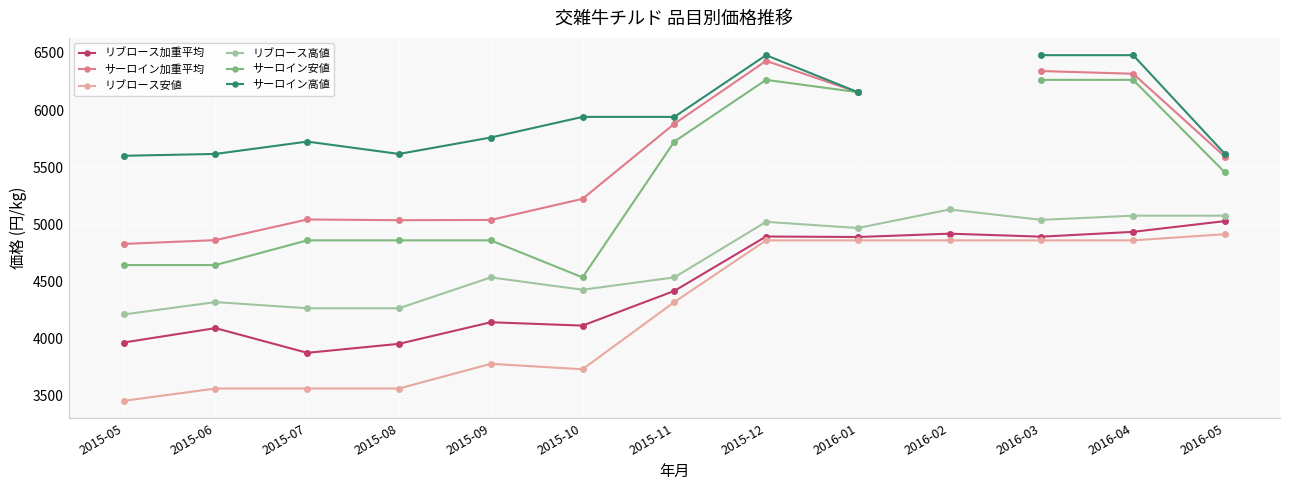

In サーロイン加重平均, how many points are higher than both neighbors (excluding endpoints)?

2